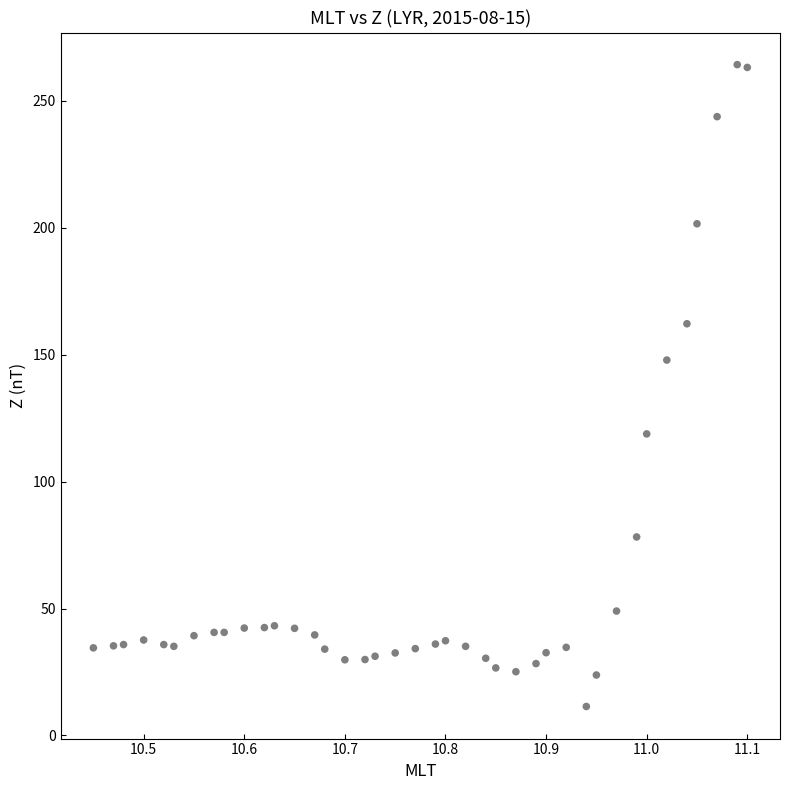

What Y value in the scatter plot is closest to 137?

147.9